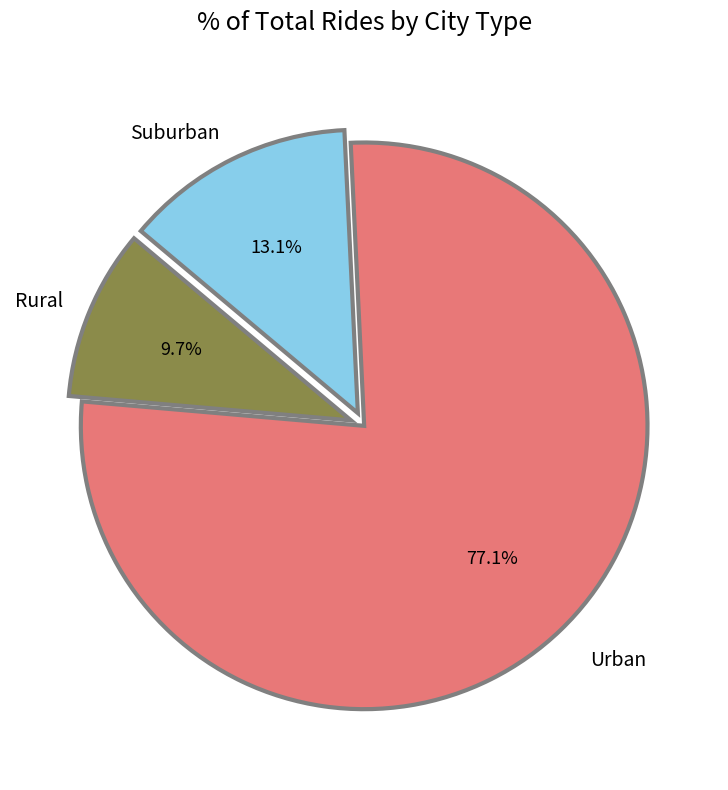

Does any single category account for the majority?

Yes